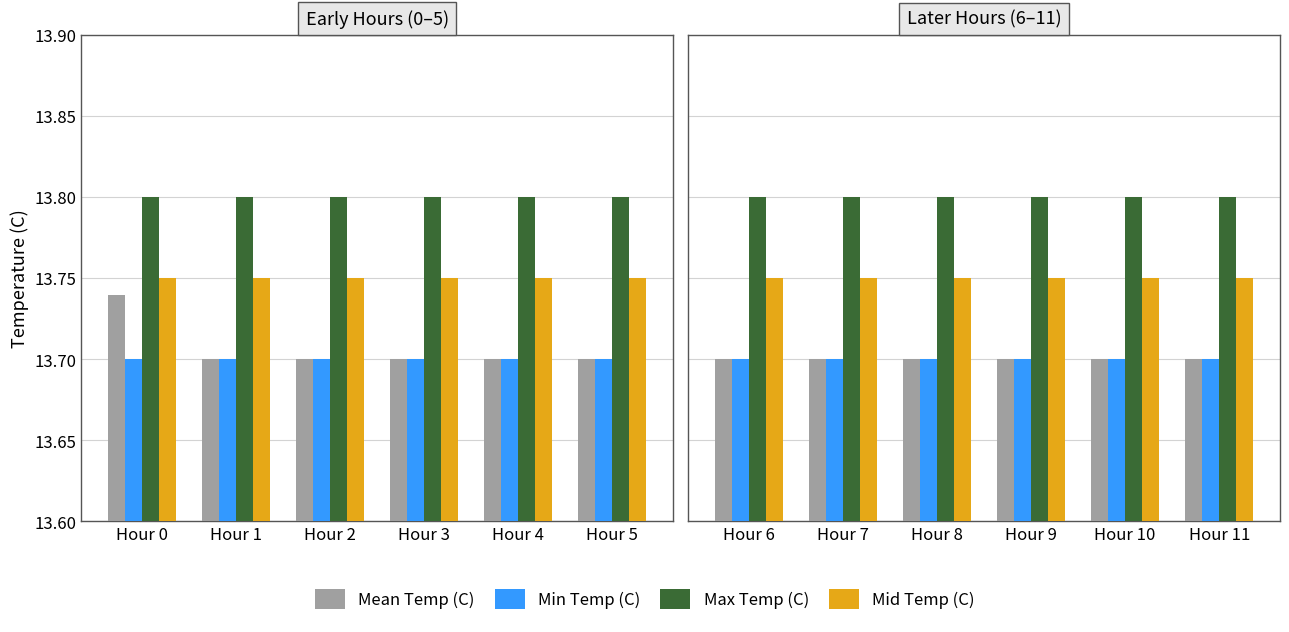

At which category is the sum across all series the highest?

Hour 6